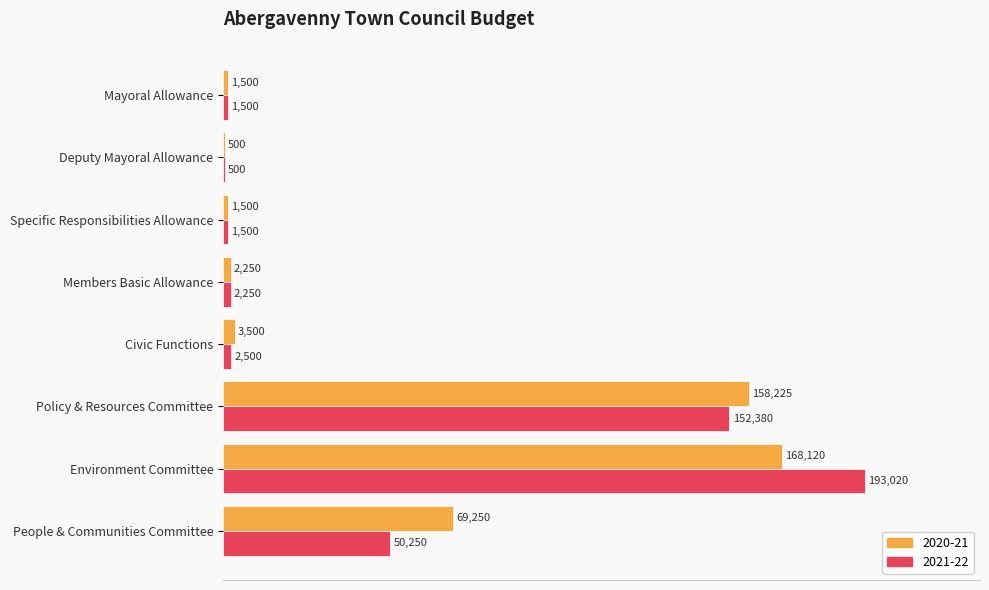

Between Deputy Mayoral Allowance and People & Communities Committee, which series saw the biggest shift?

2020-21